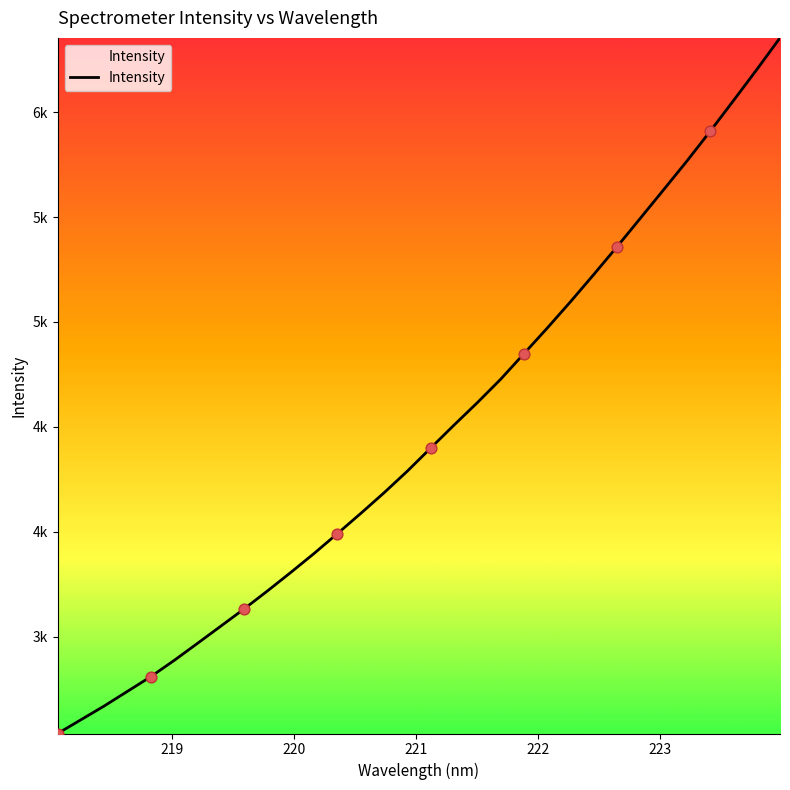

Does the chart have visible grid lines?

No